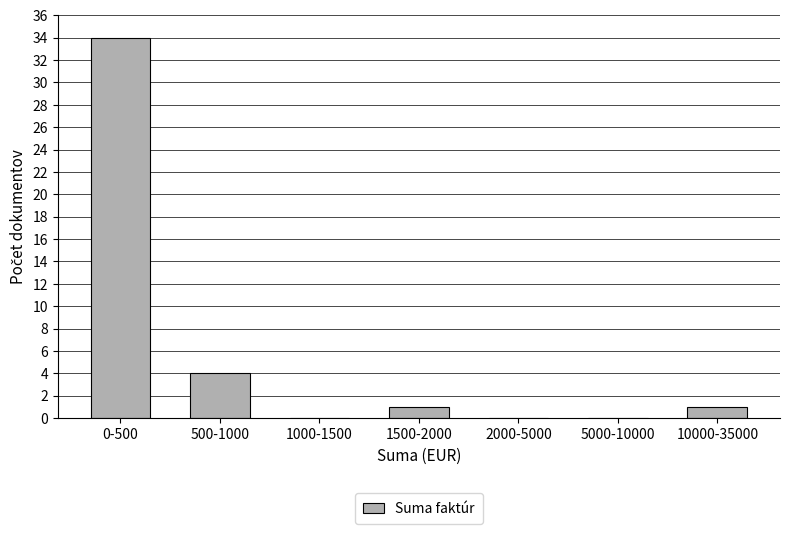

Reading left to right, transcribe all the data shown in this chart.

0-500=34	500-1000=4	1000-1500=0	1500-2000=1	2000-5000=0	5000-10000=0	10000-35000=1